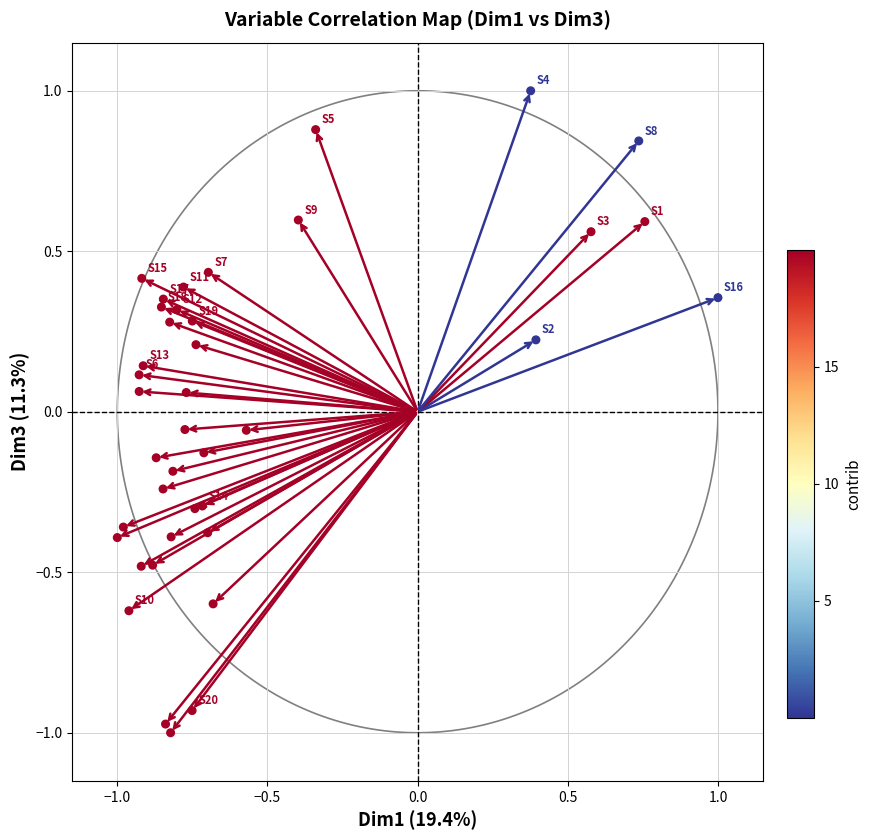

What is the range of X values (max minus min)?

2.0